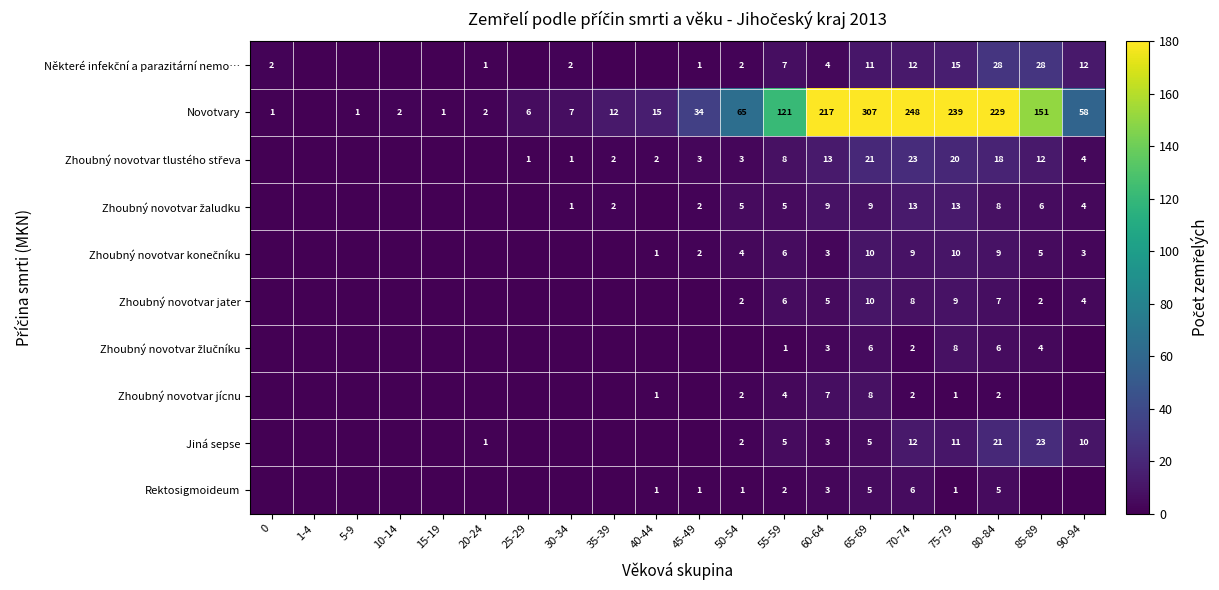

The value of Jiná sepse at 60-64 is 2. True or false?

False